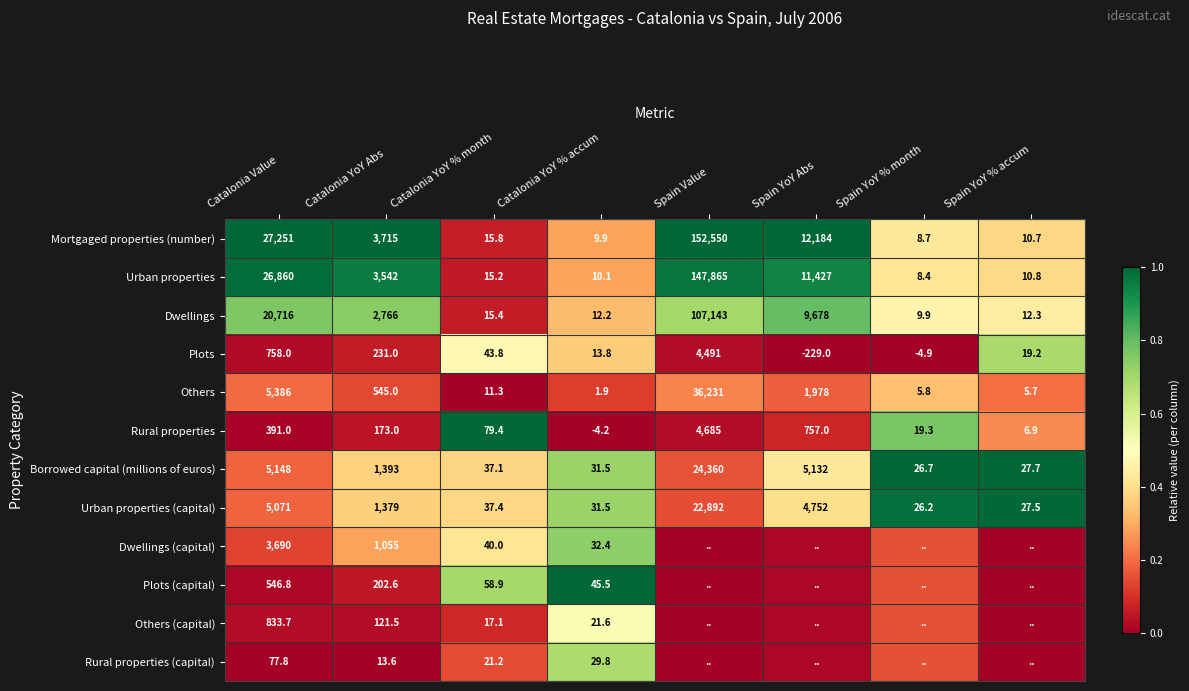

At which label does Others reach its peak?

Spain Value